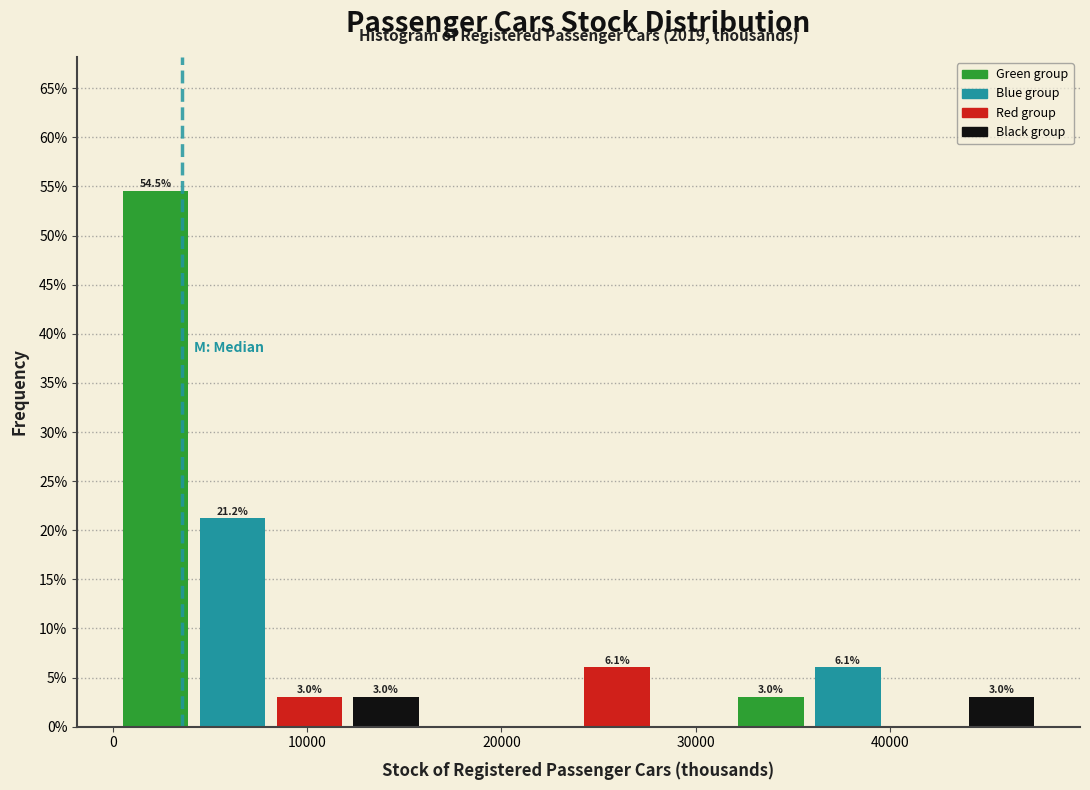

Read against the x-axis, roughly where is the centre of the tallest bar?

2000